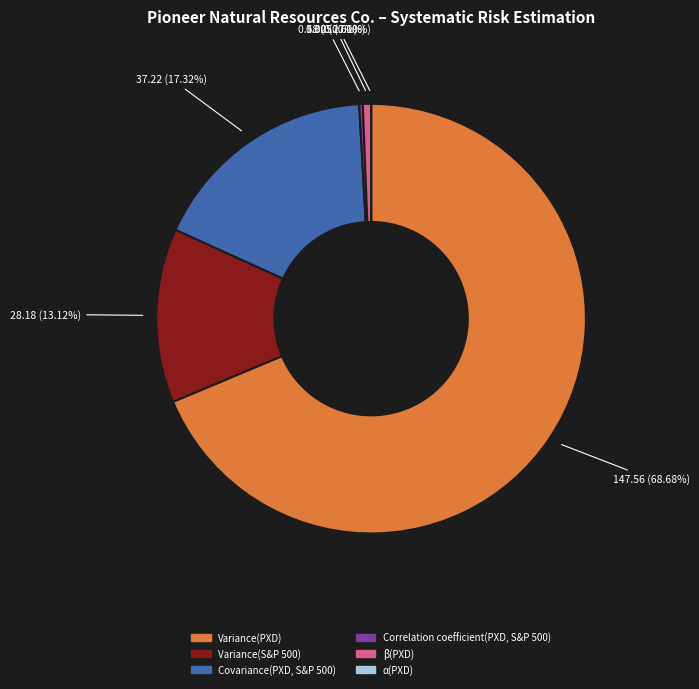

Which category has the biggest portion of the pie?

Variance(PXD)